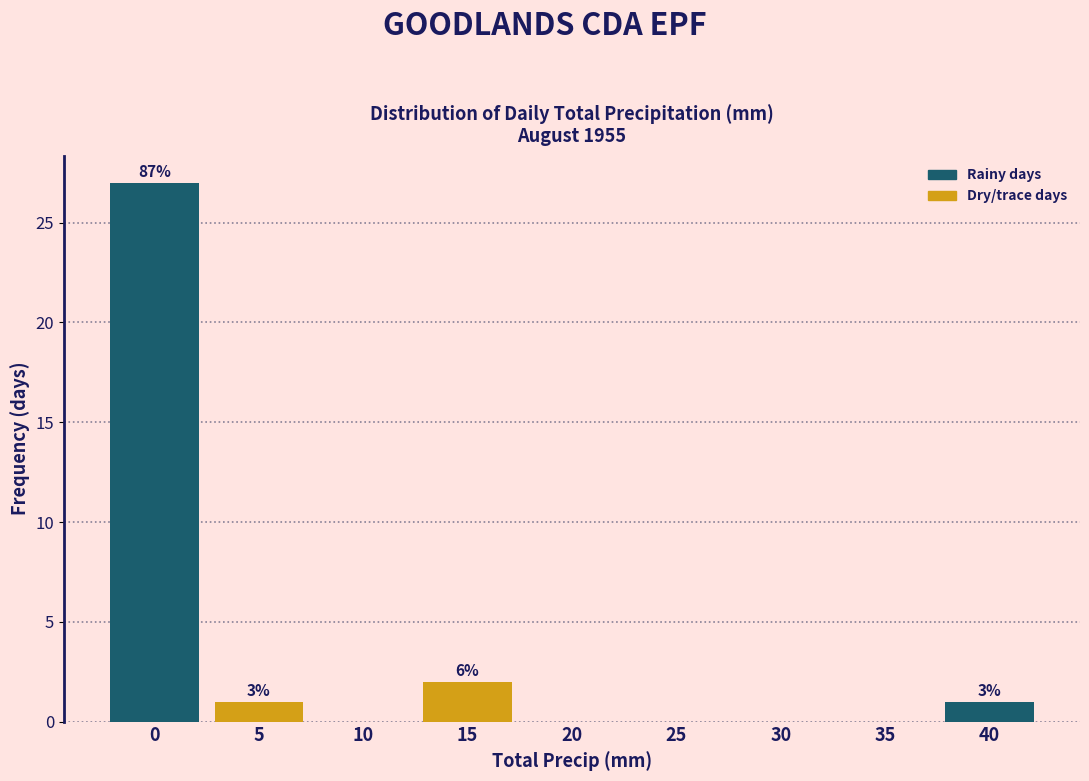

Reading left to right, what are all the values shown in this chart?

0=27	5=1	10=0	15=2	20=0	25=0	30=0	35=0	40=1